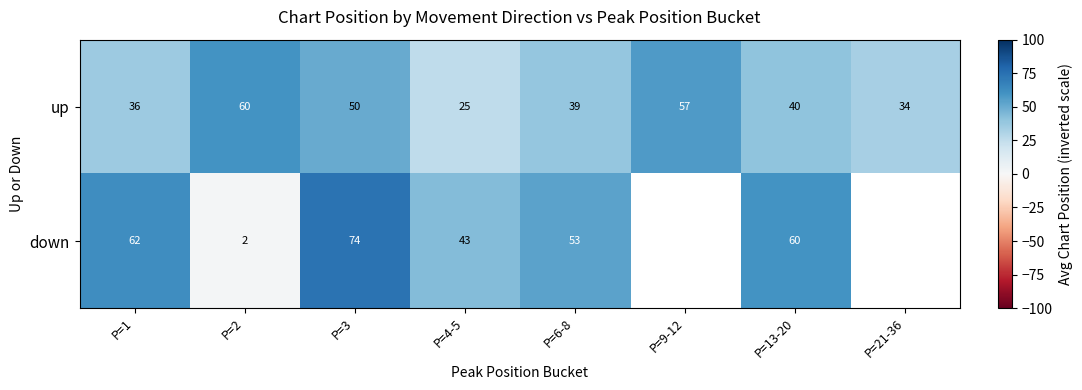

At which label is up closest to 42?

P=13-20